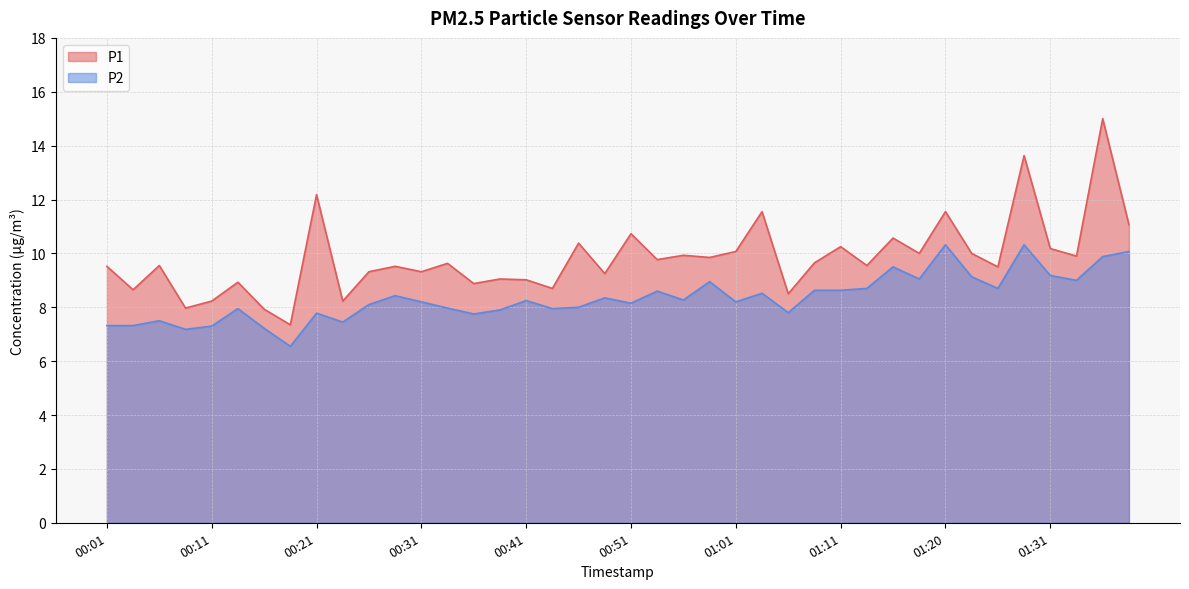

Count the number of categories in the chart.

40